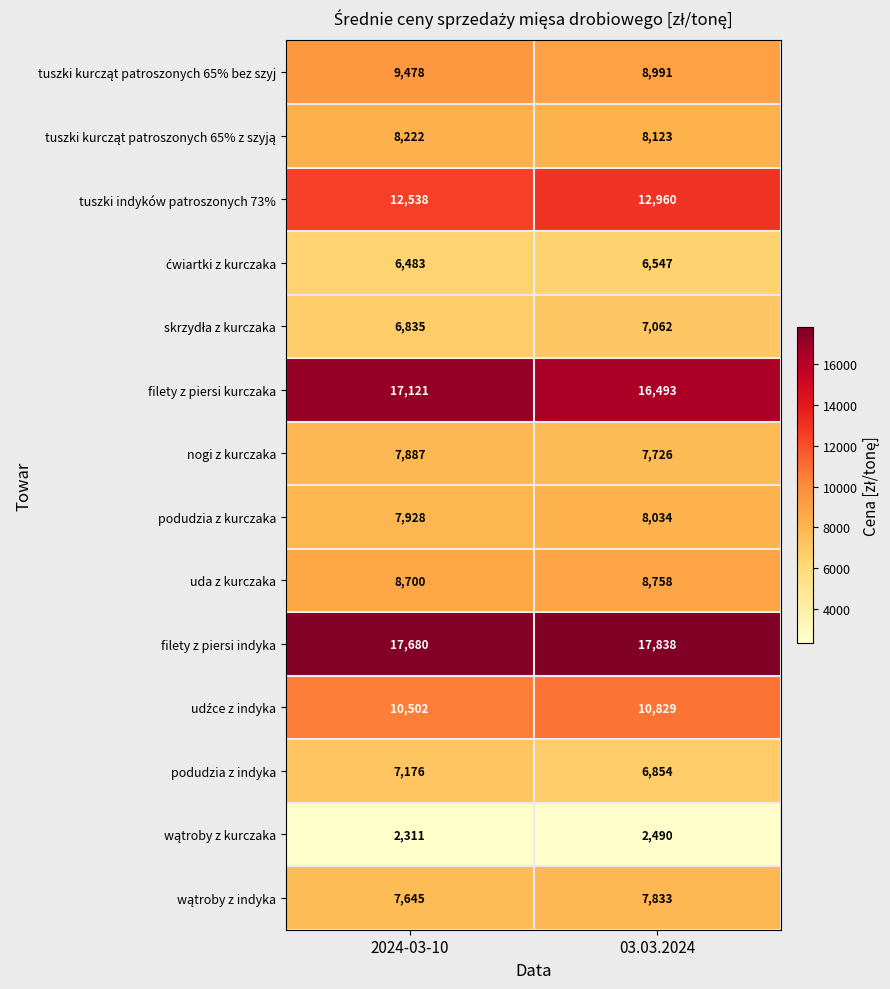

Which series changed the most between 2024-03-10 and 03.03.2024?

filety z piersi kurczaka